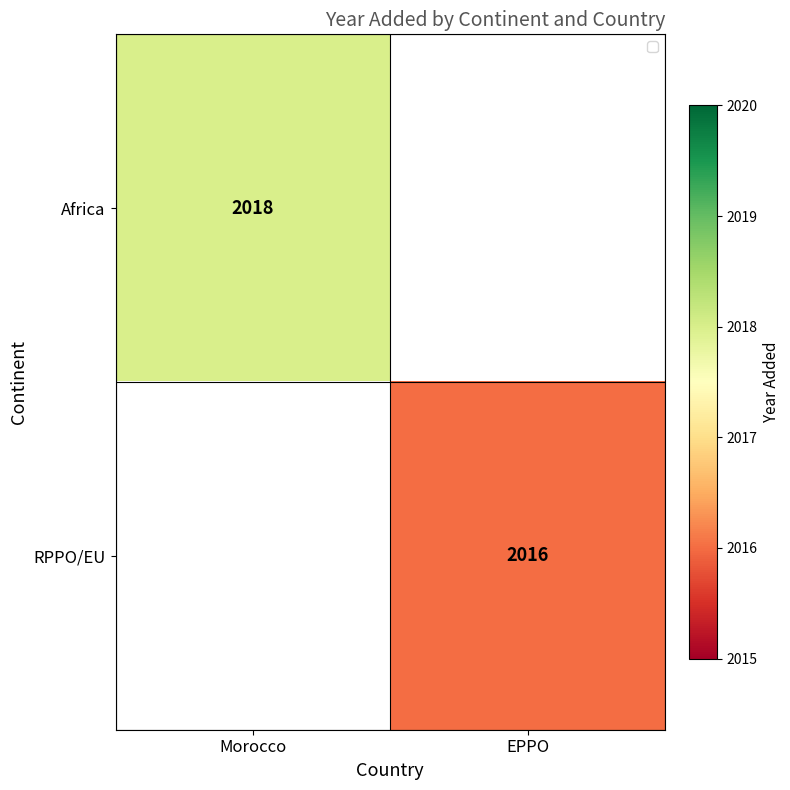

Is the value of RPPO/EU at EPPO greater than the value of Africa at Morocco?

No